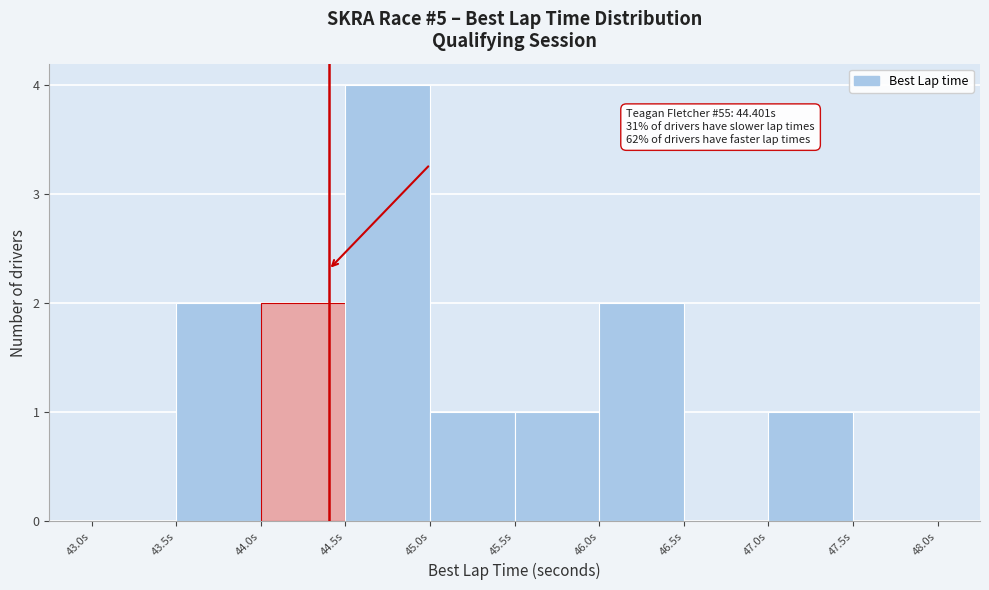

Over which range of the x-axis is the bar tallest?

44.5 to 45.0